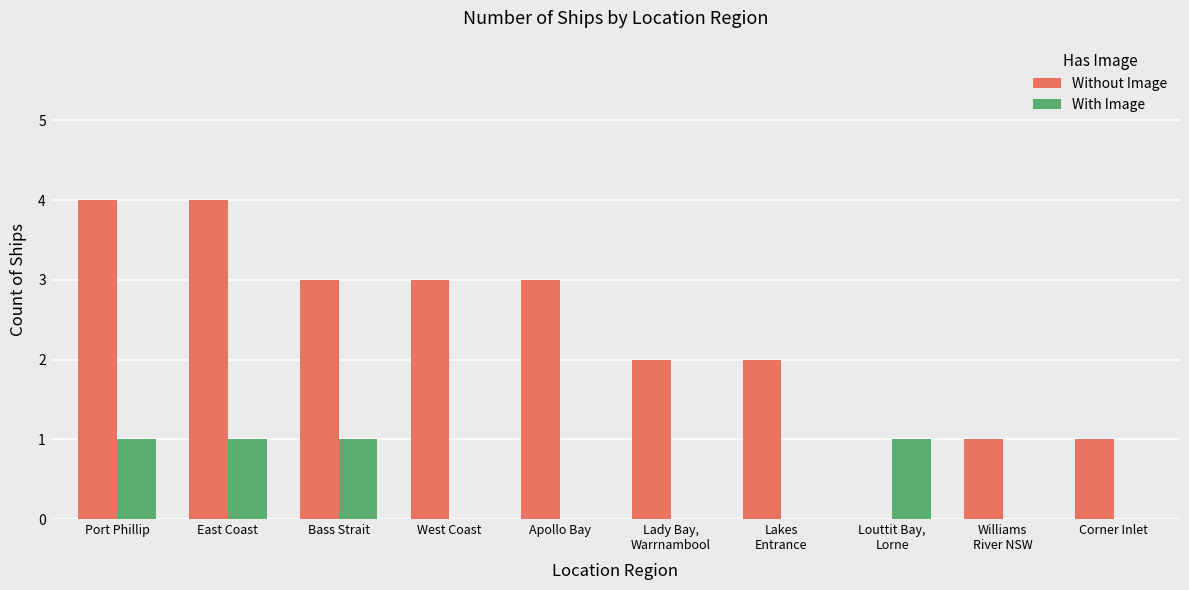

Which series has the widest spread of values?

Without Image